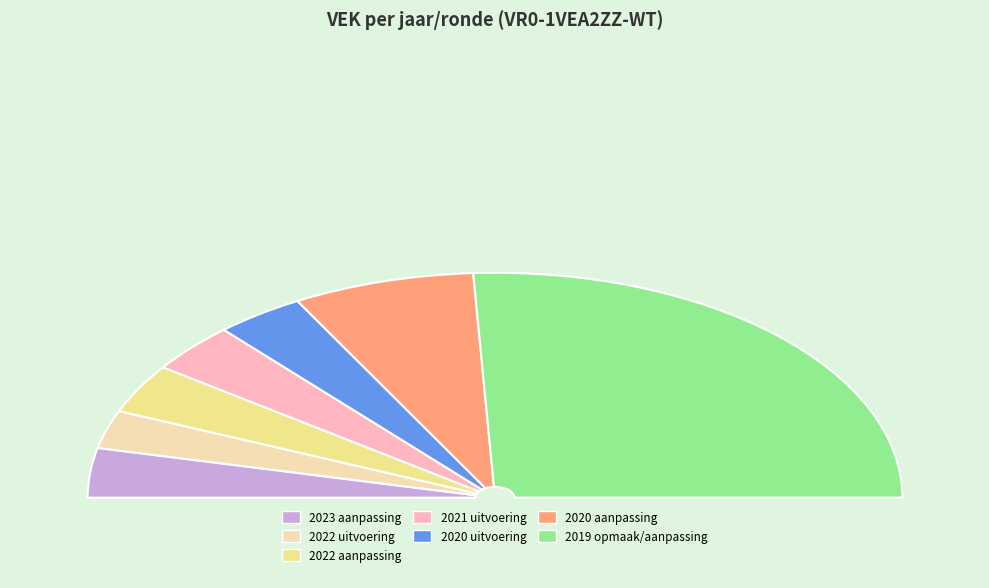

Is there a majority slice in this chart?

Yes